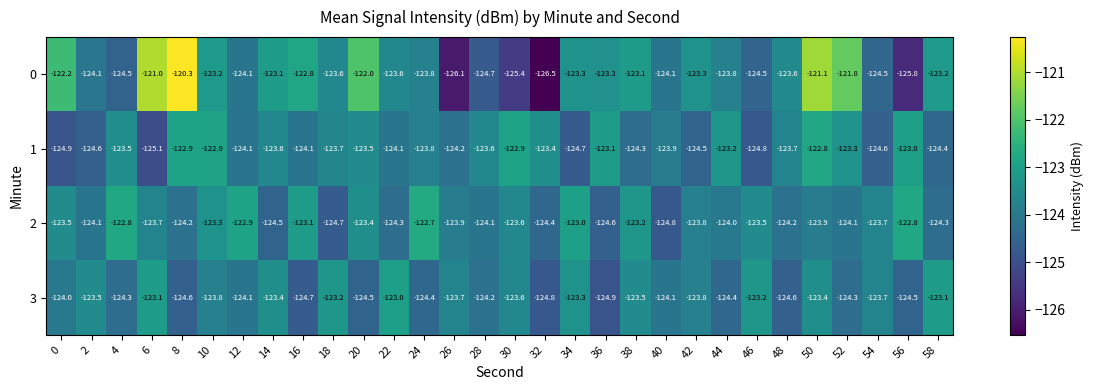

The value of 3 at 44 is -124.4. True or false?

True